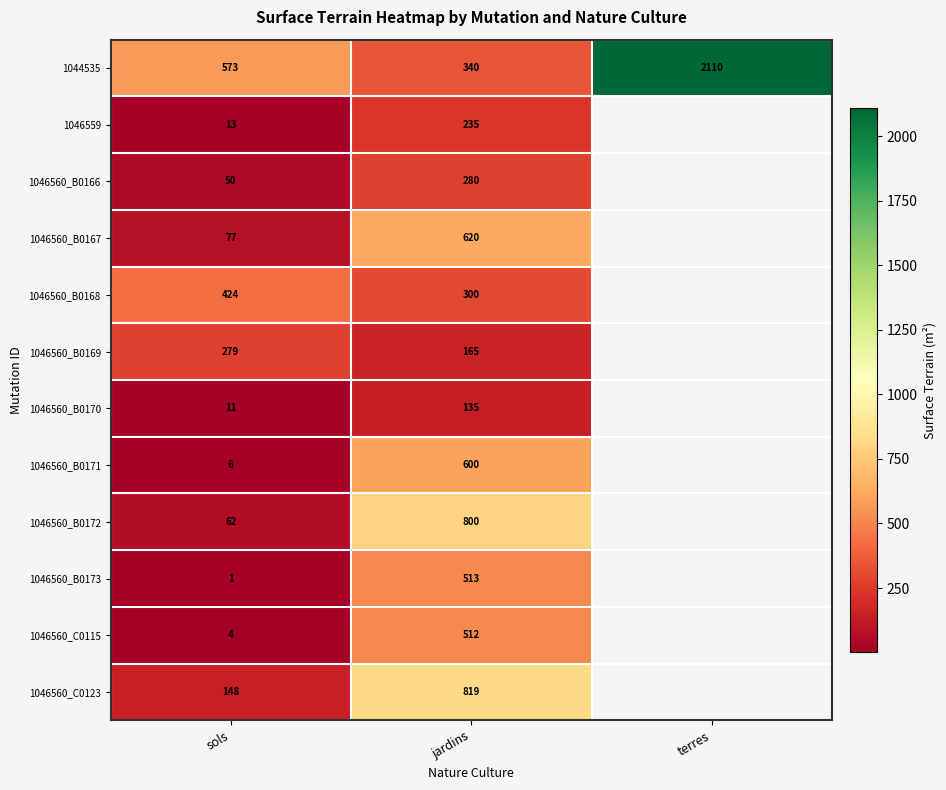

What is the total value across all series at jardins?

5319